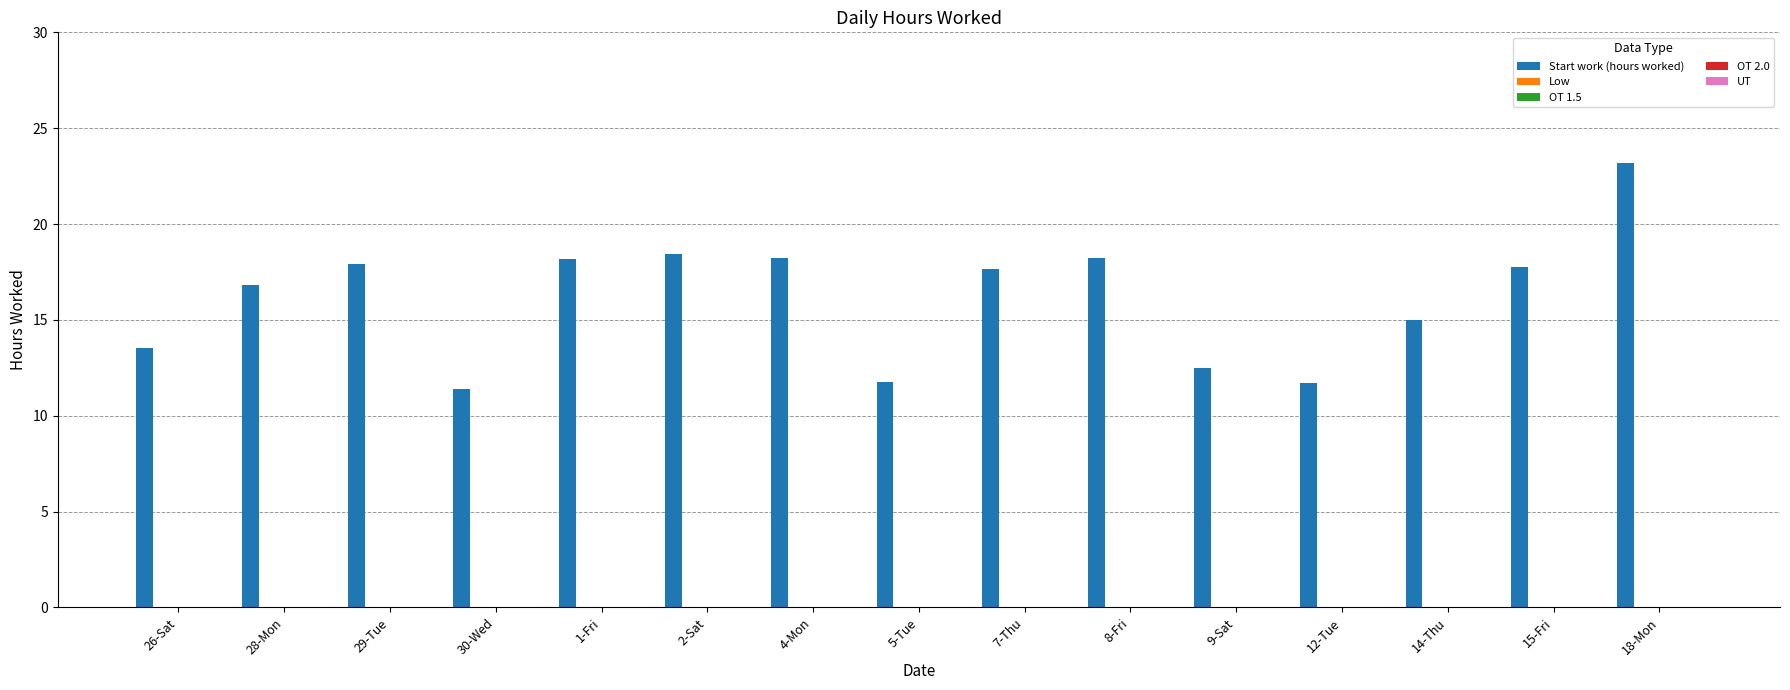

What is the maximum value shown in the chart?

23.2